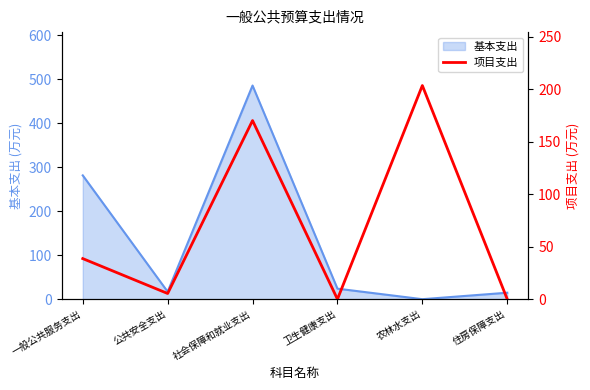

True or false: 基本支出 has a value of 141.5 at 社会保障和就业支出.

False